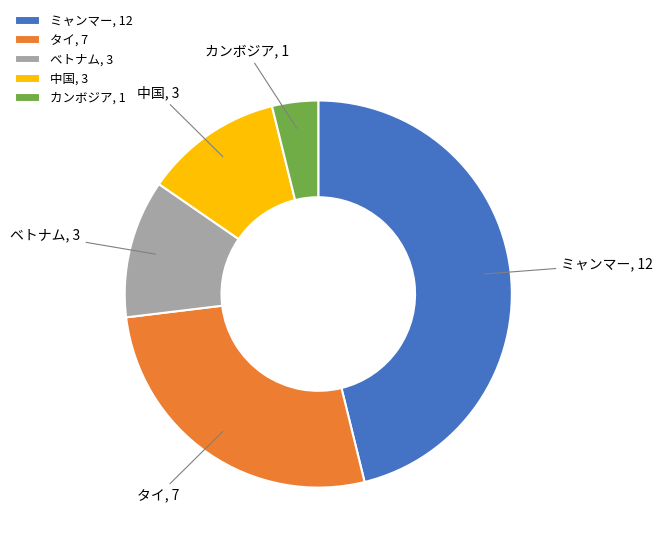

Combined, do カンボジア, 1 and ベトナム, 3 account for over 50%?

No